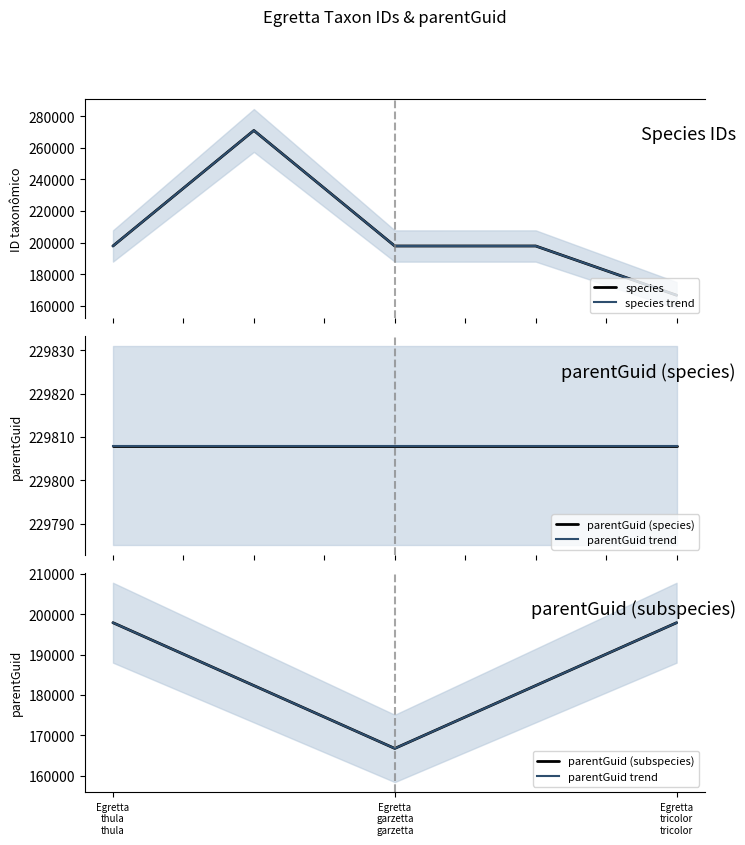

How many points are lower than both their immediate neighbors (excluding endpoints)?

1